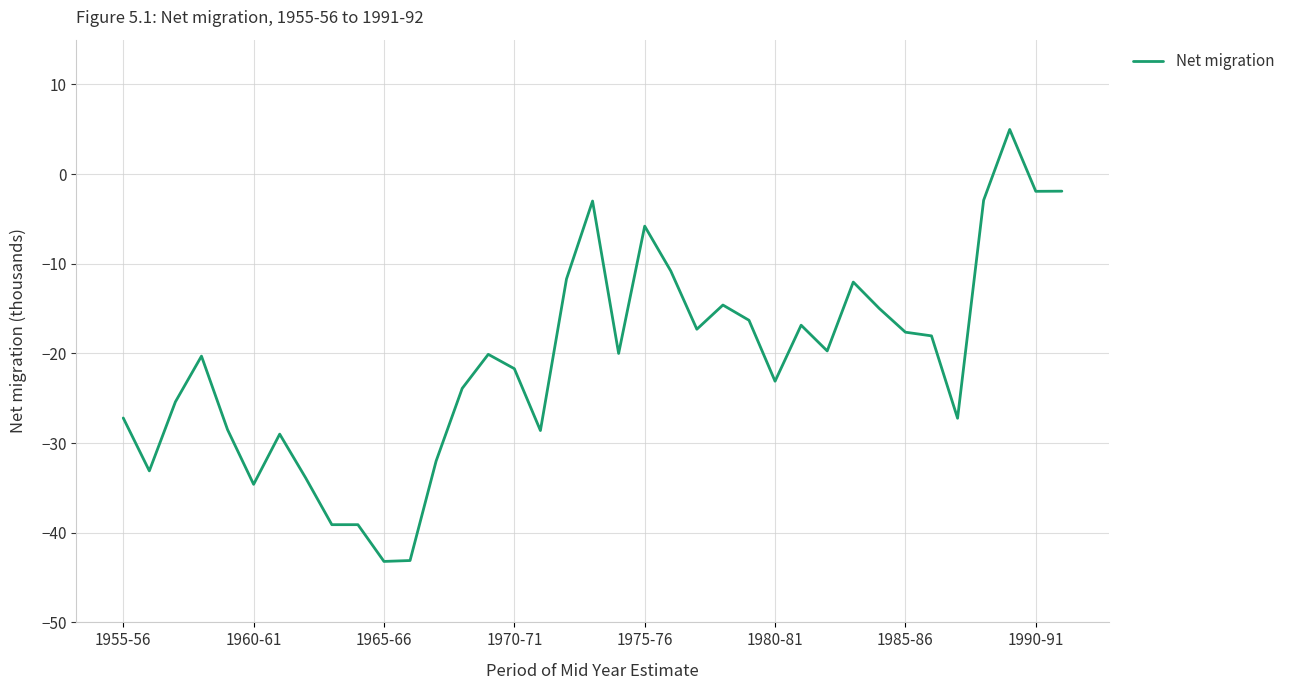

How many negative values are there?

36